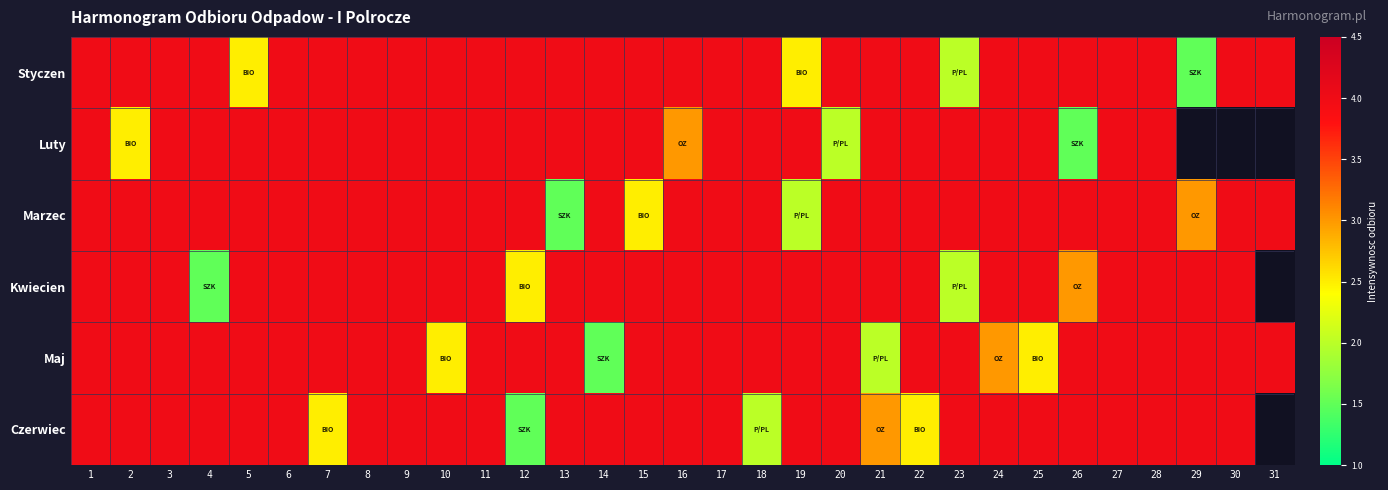

At which label is Kwiecien closest to 2?

23